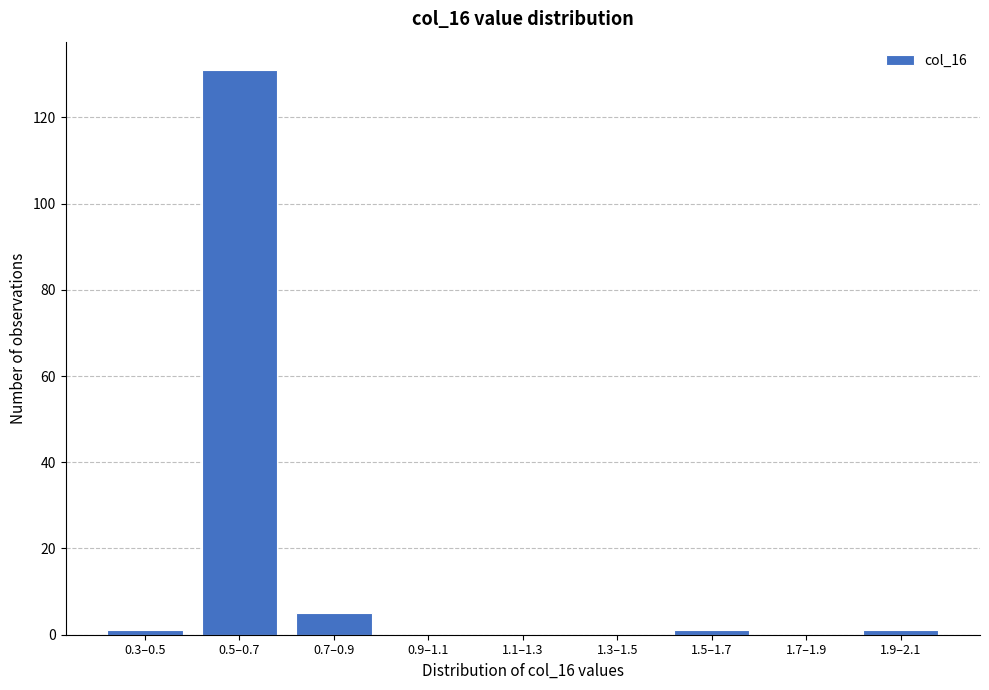

Reading left to right, transcribe all the data shown in this chart.

0.3–0.5=1	0.5–0.7=131	0.7–0.9=5	0.9–1.1=0	1.1–1.3=0	1.3–1.5=0	1.5–1.7=1	1.7–1.9=0	1.9–2.1=1